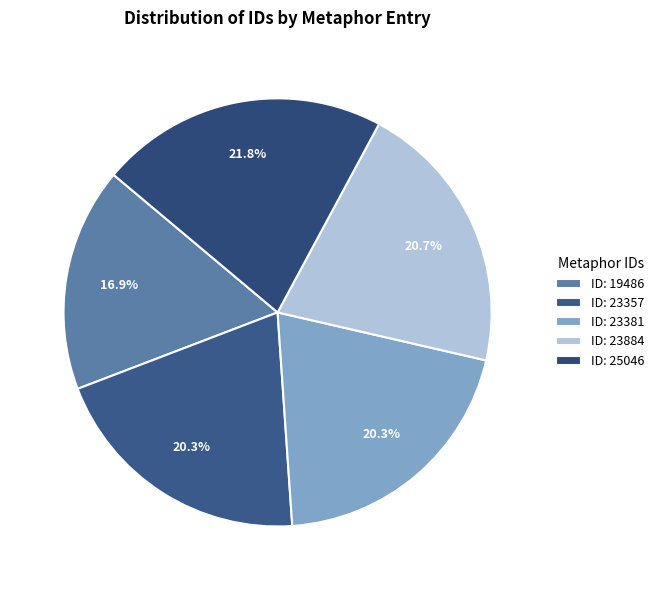

Does any single category account for the majority?

No